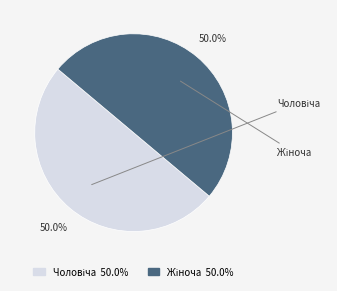

How many segments does this pie chart have?

2